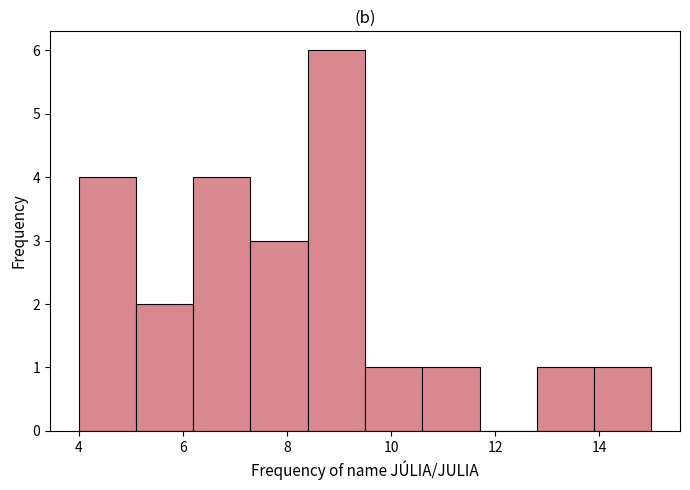

Reading left to right, transcribe this chart: for each bar, give the range it covers on the x-axis and its height. Neither the bar edges nor the heights are printed on the chart, so give them approximately, as read against the axes.

4.0 to 5.1: 4
5.1 to 6.2: 2
6.2 to 7.3: 4
7.3 to 8.4: 3
8.4 to 9.5: 6
9.5 to 10.6: 1
10.6 to 11.7: 1
11.7 to 12.8: 0
12.8 to 13.9: 1
13.9 to 15.0: 1